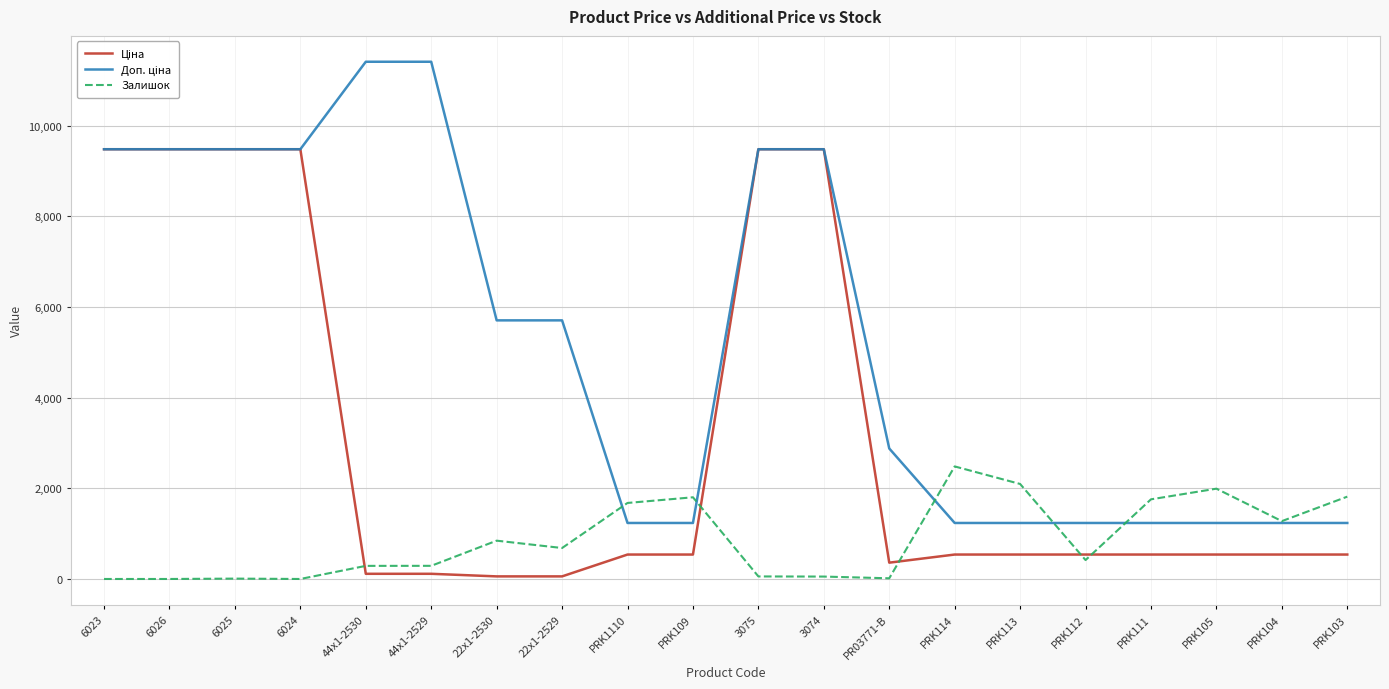

What is the difference between the highest and lowest values at 6024?

9480.1